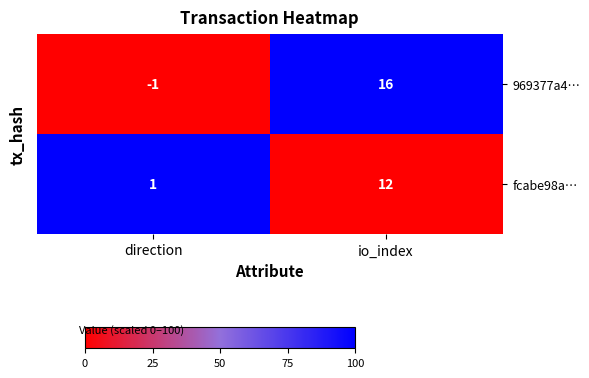

Reading right to left, what are all the values shown in this chart?

969377a4…: 16	-1
fcabe98a…: 12	1